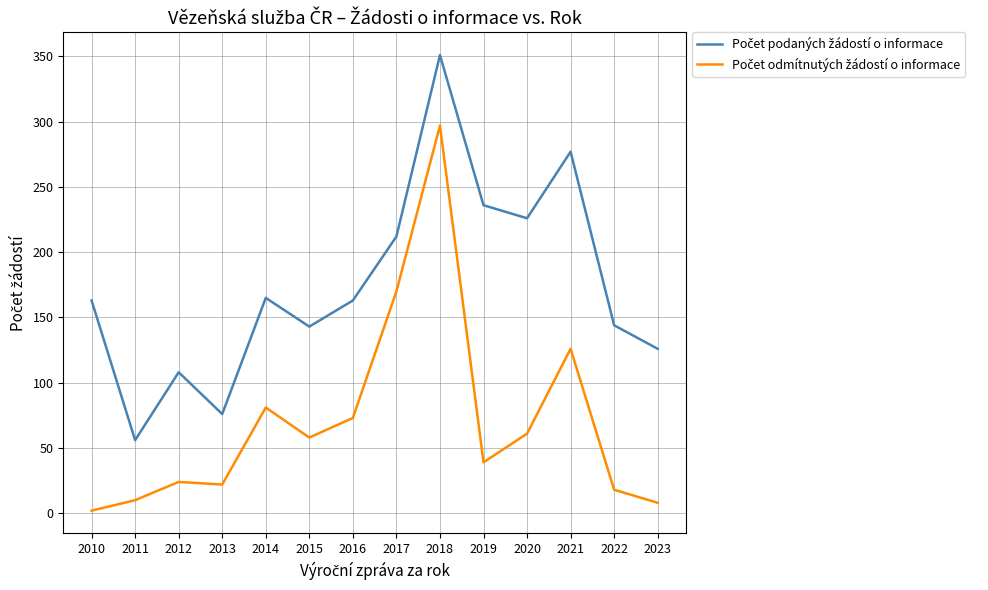

What is the difference between the highest and lowest values at 2022?

126